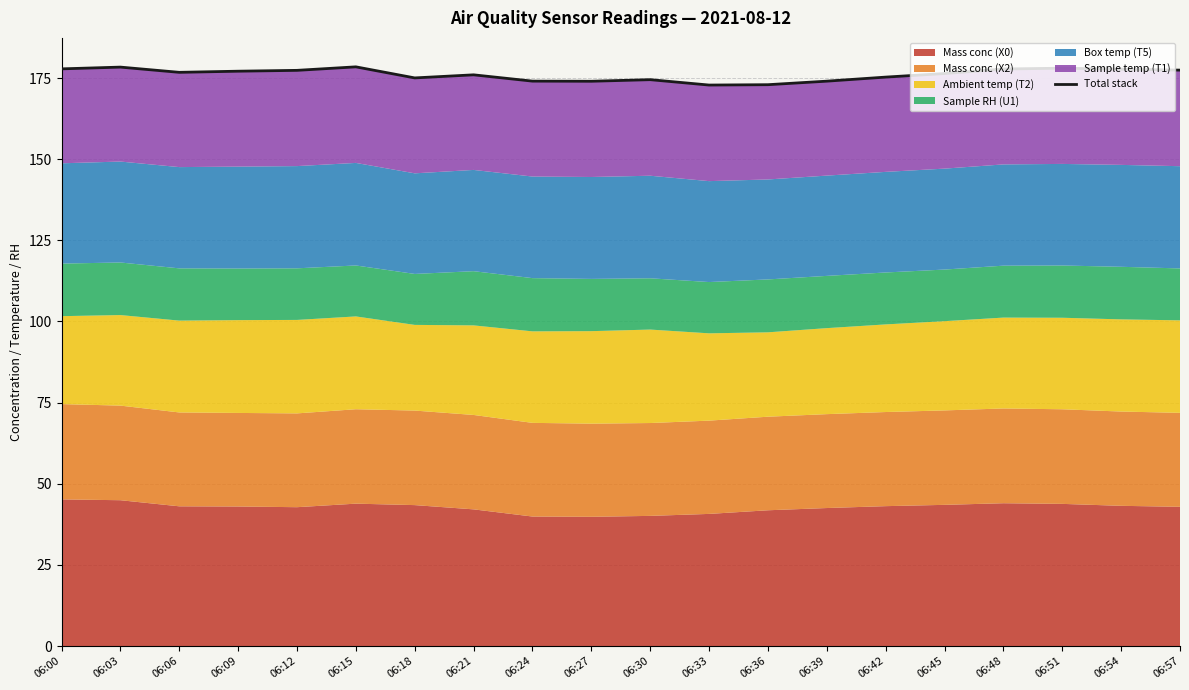

List the labels in order of value, smallest first.

06:33, 06:36, 06:27, 06:39, 06:24, 06:30, 06:18, 06:42, 06:21, 06:45, 06:06, 06:09, 06:12, 06:57, 06:54, 06:48, 06:00, 06:51, 06:03, 06:15